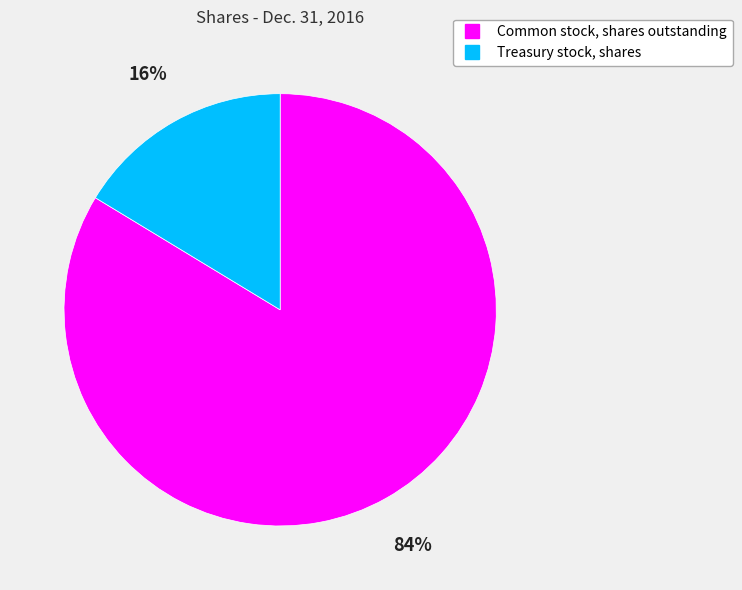

Is the sum of Treasury stock, shares and Common stock, shares outstanding greater than half?

Yes